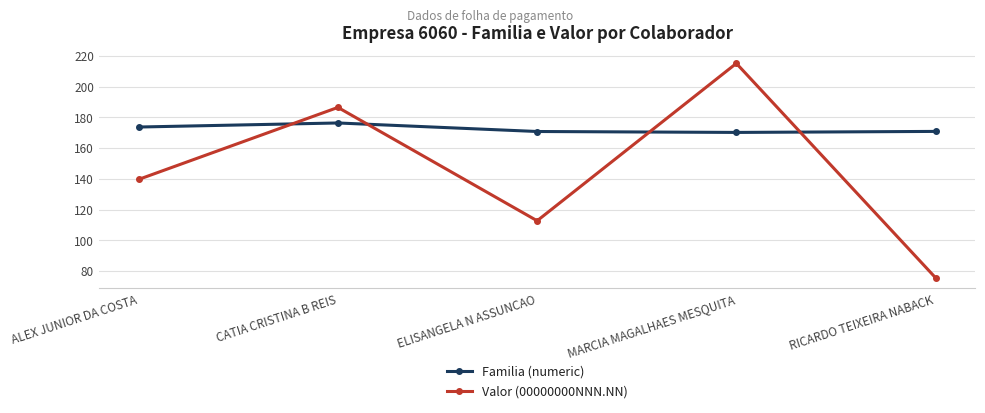

How many interior local peaks does the Valor (00000000NNN.NN) series have?

2